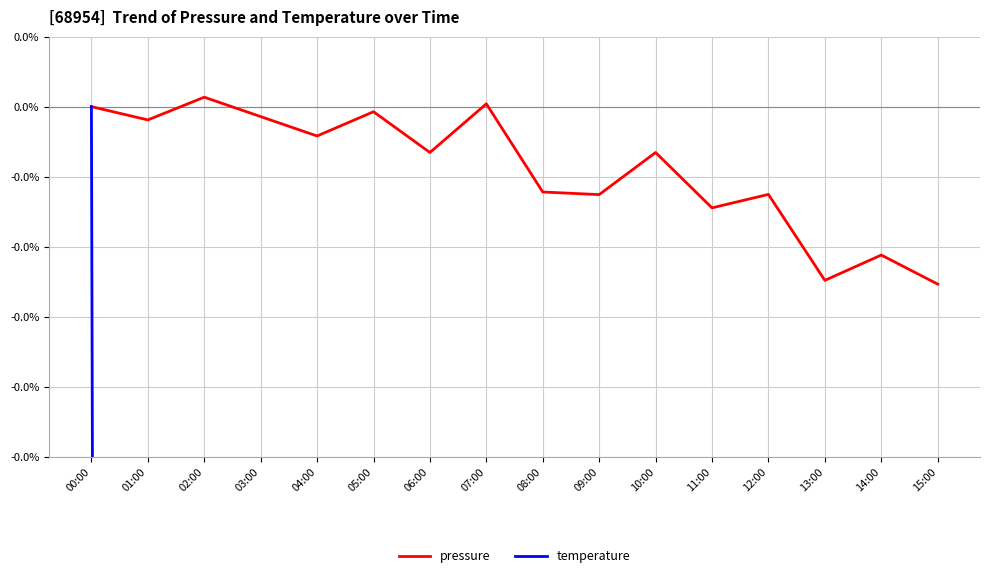

How many values in the temperature series exceed -5?

6